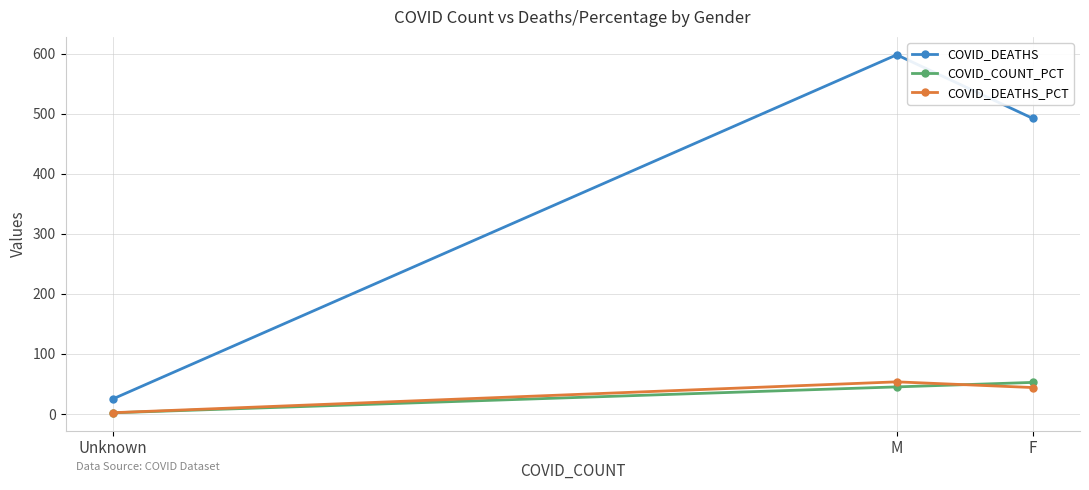

Reading left to right, list all the values displayed in this chart.

COVID_DEATHS: Unknown=25.0	M=598.0	F=492.0
COVID_COUNT_PCT: Unknown=2.1	M=45.2	F=52.7
COVID_DEATHS_PCT: Unknown=2.2	M=53.6	F=44.1